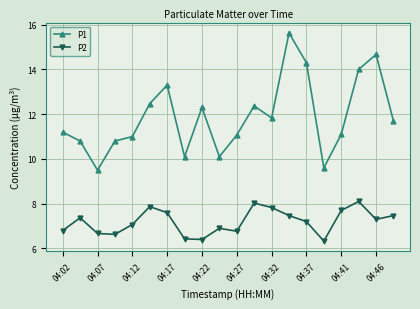

Which series has the largest total across all categories?

P1